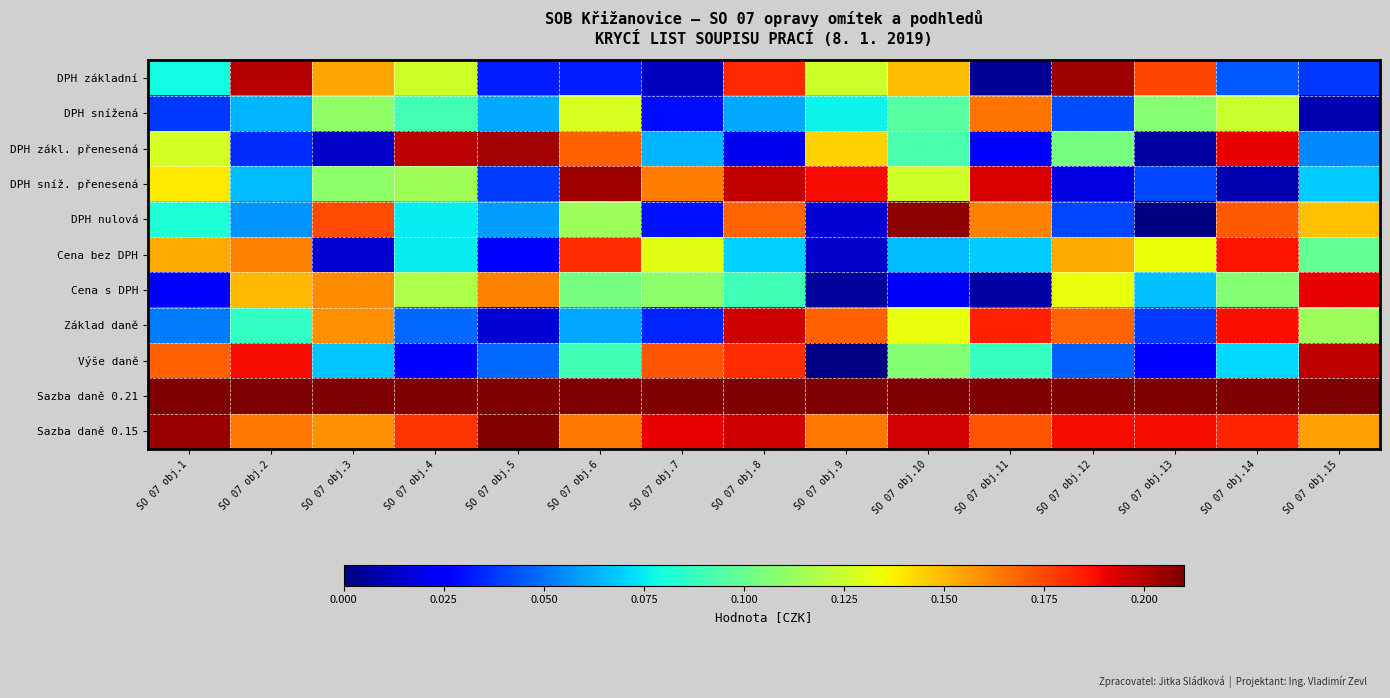

How many data points does each series have?

15